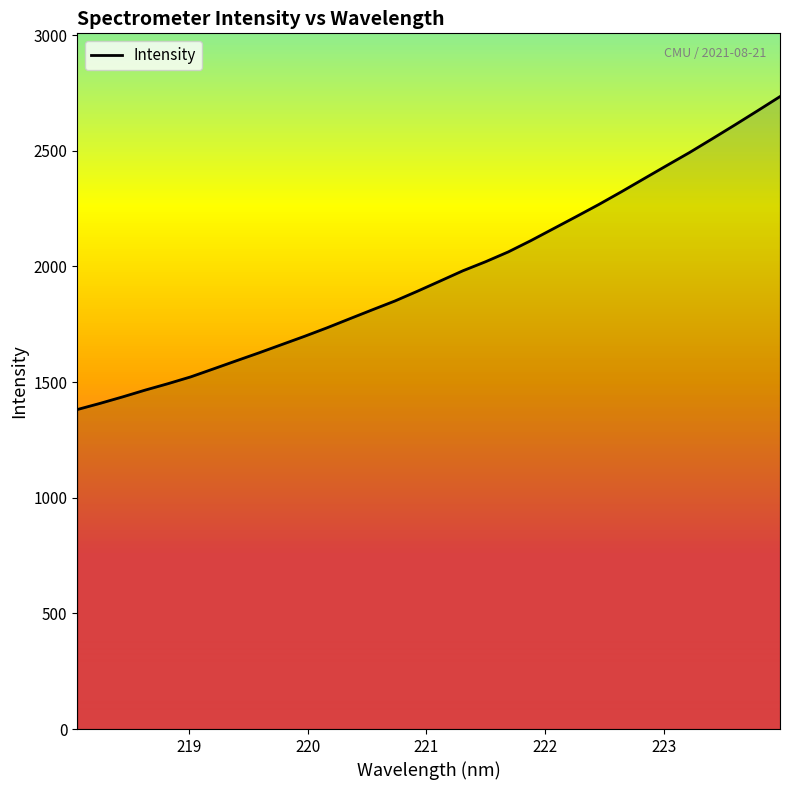

What is the minimum value shown in the chart?

1381.3